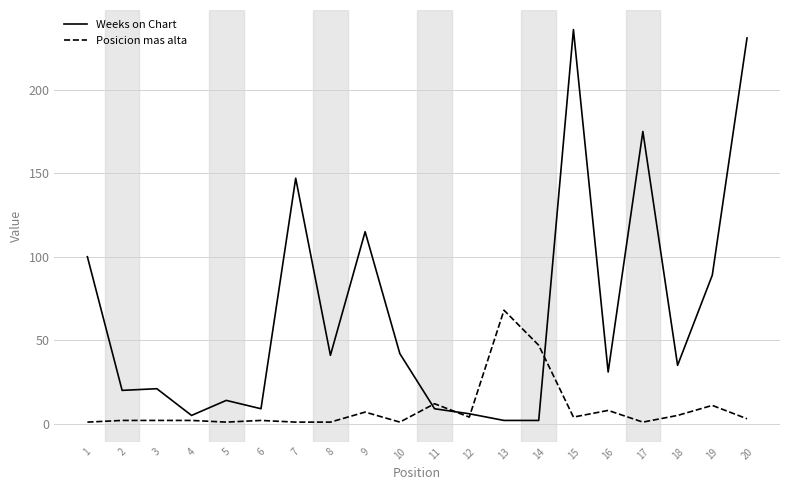

Where is Posicion mas alta nearest to the value 34?

14